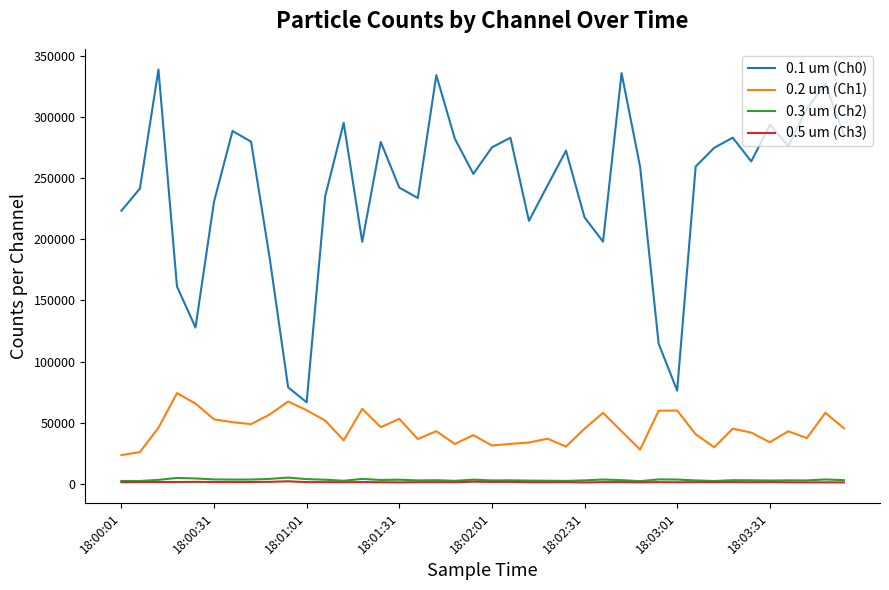

Which series has the largest total across all categories?

0.1 um (Ch0)